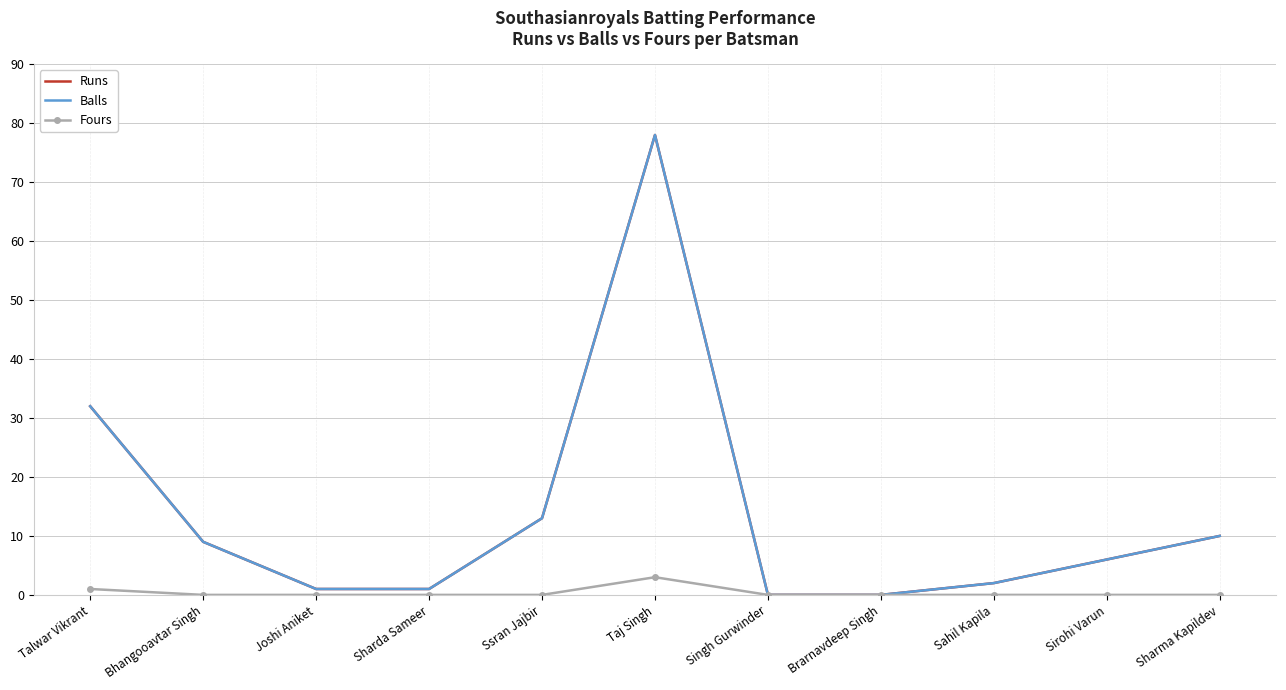

At which label does Runs reach its minimum?

Singh Gurwinder